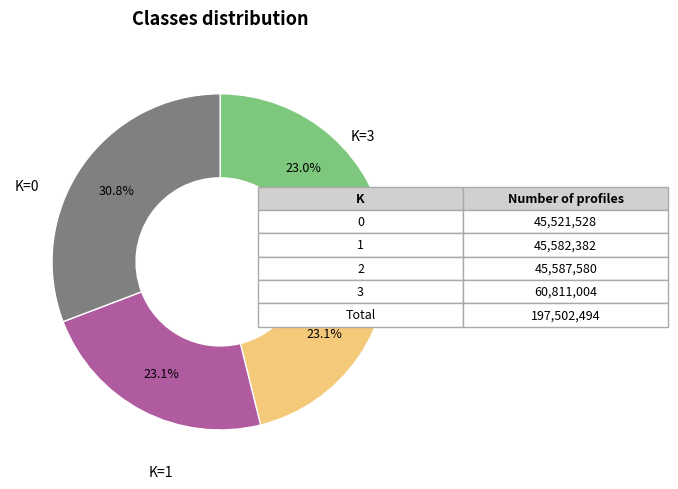

Is there a majority slice in this chart?

No